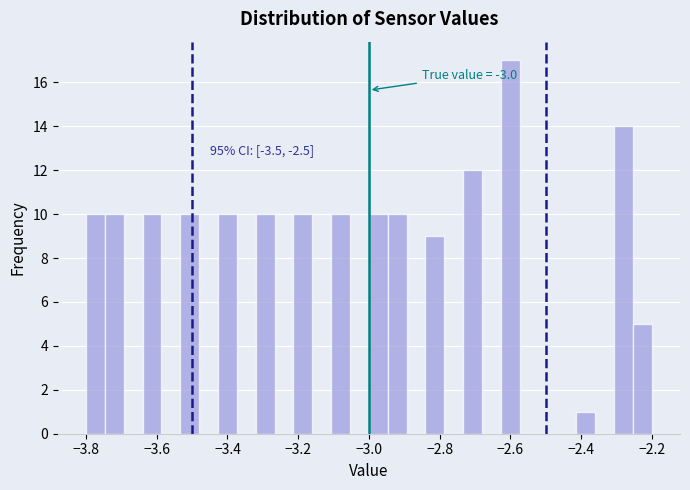

Around what value on the x-axis is the tallest bar? Give the approximate position of its centre, as read against the axis.

-2.60